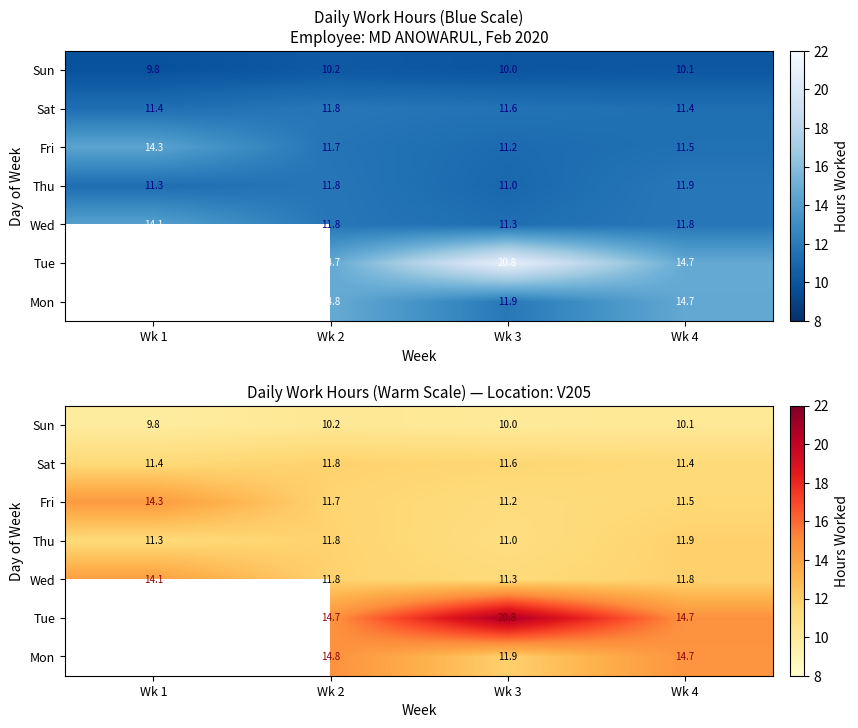

At which category does the chart reach its minimum across all series?

Wk 1